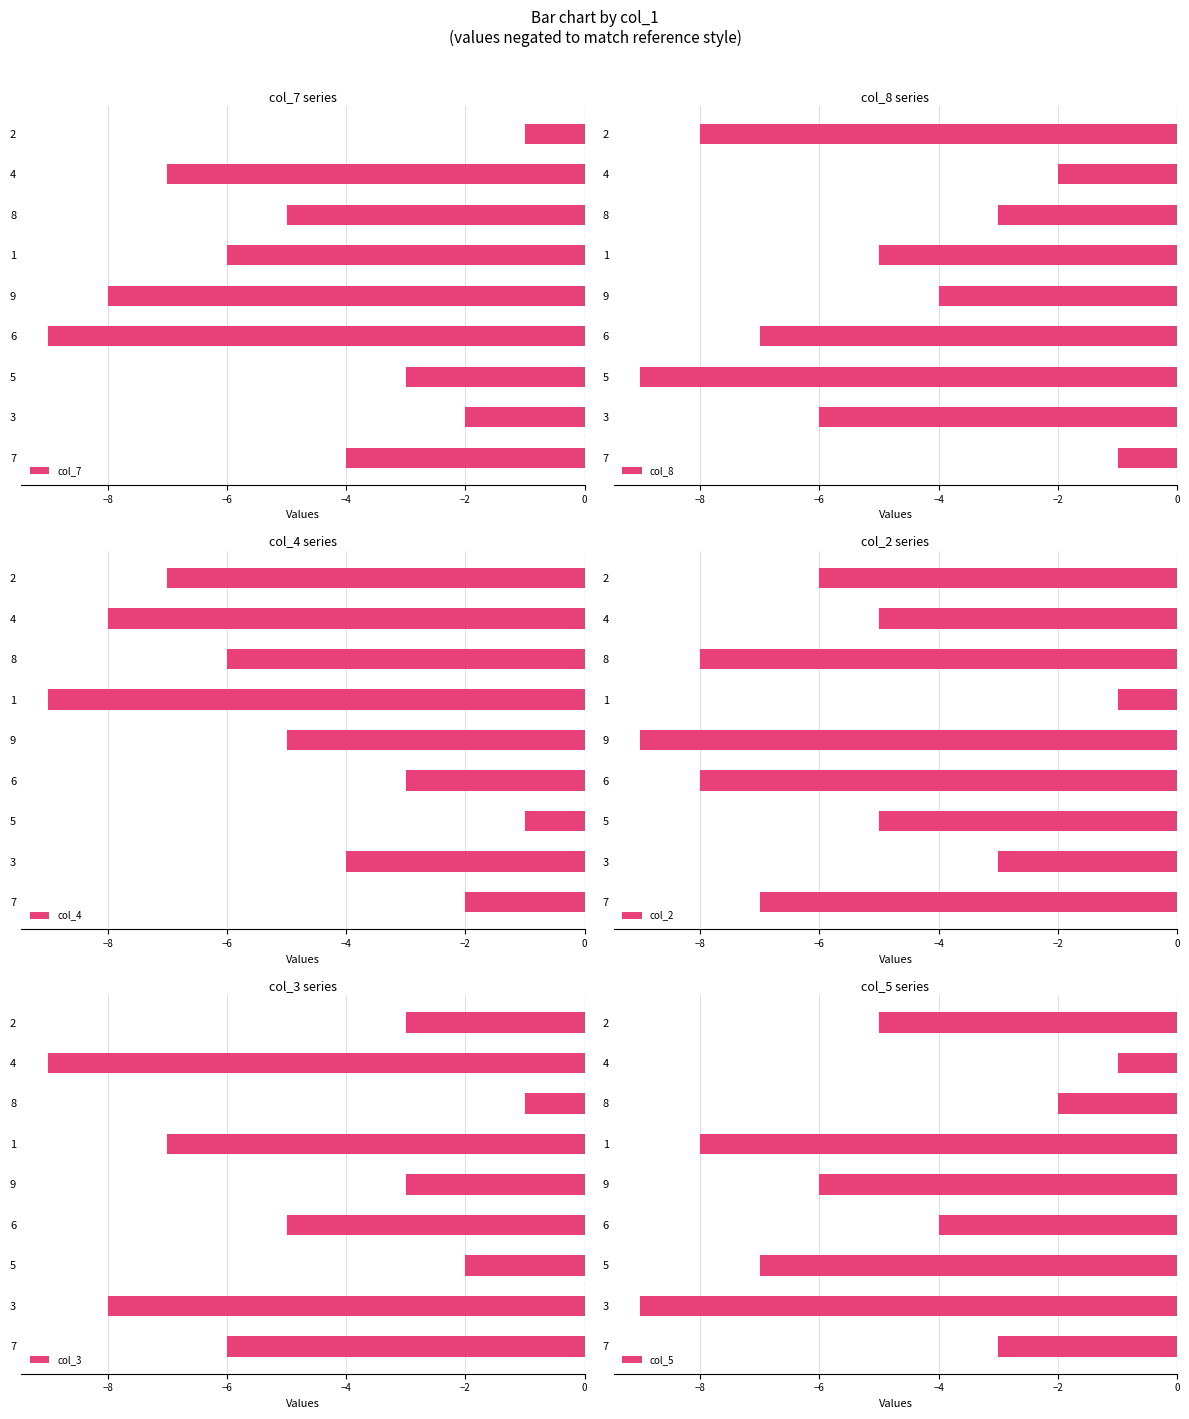

Which series has the largest total across all categories?

col_3